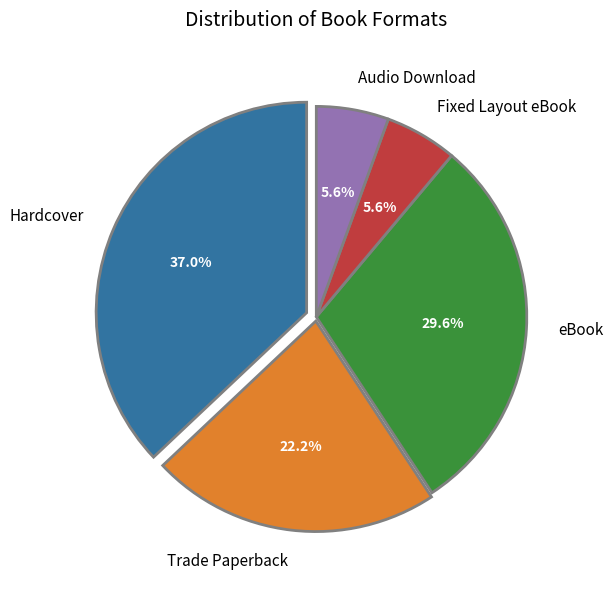

What is the total percentage of Trade Paperback and Fixed Layout eBook?

27.8%